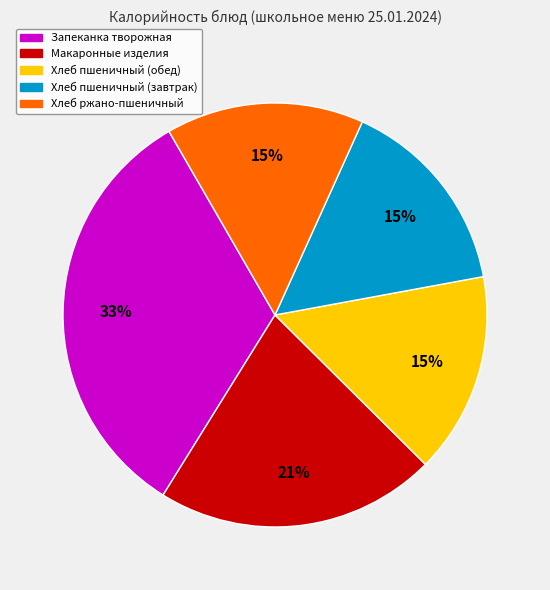

Is there a majority slice in this chart?

No